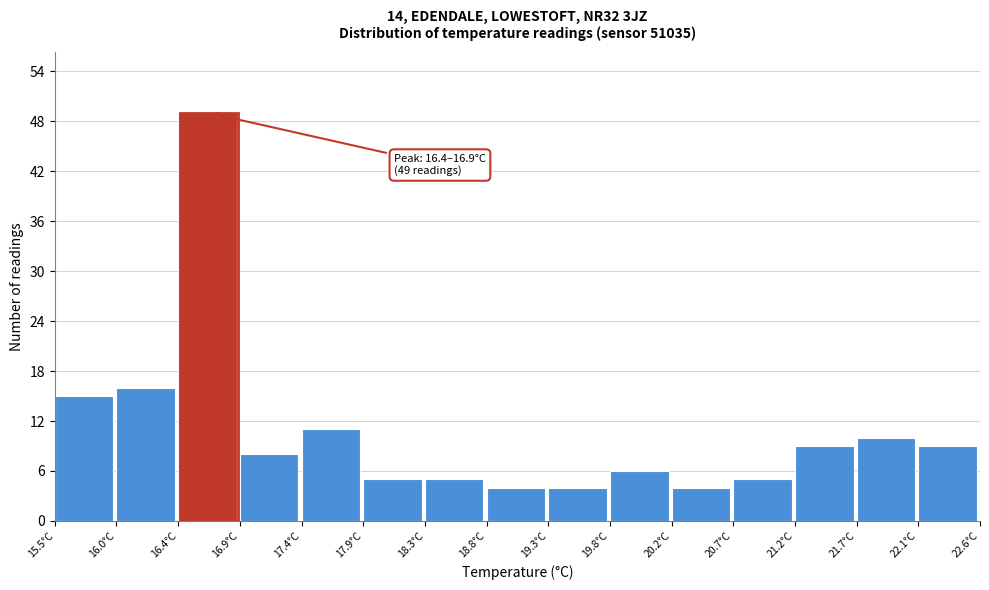

Over which range of the x-axis is the bar tallest?

16.45 to 16.90